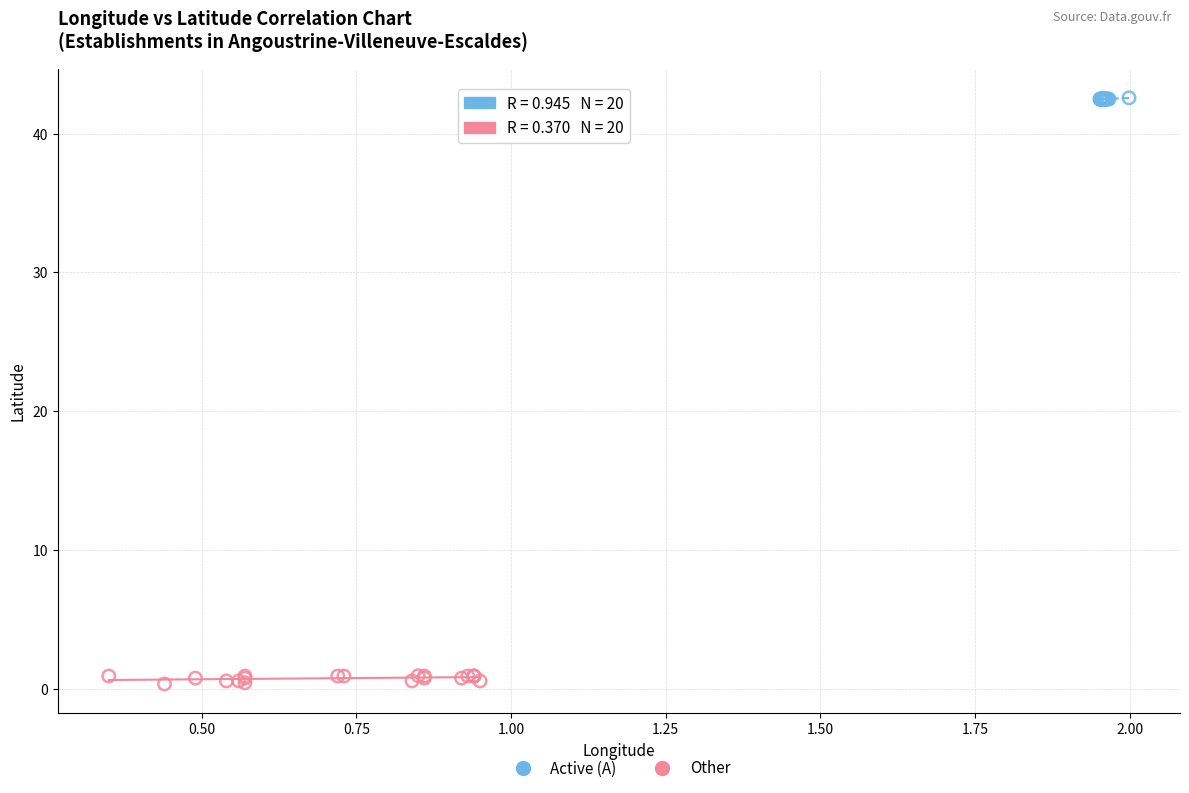

Which series has the largest Y range (max minus min)?

Other